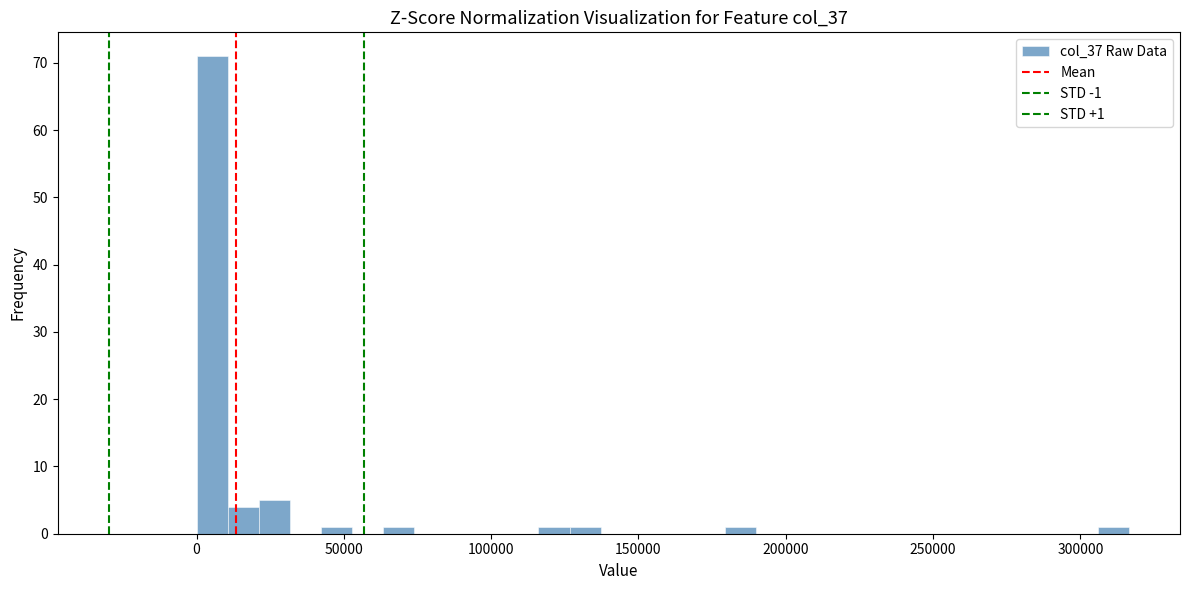

Read against the x-axis, roughly where is the centre of the tallest bar?

5000